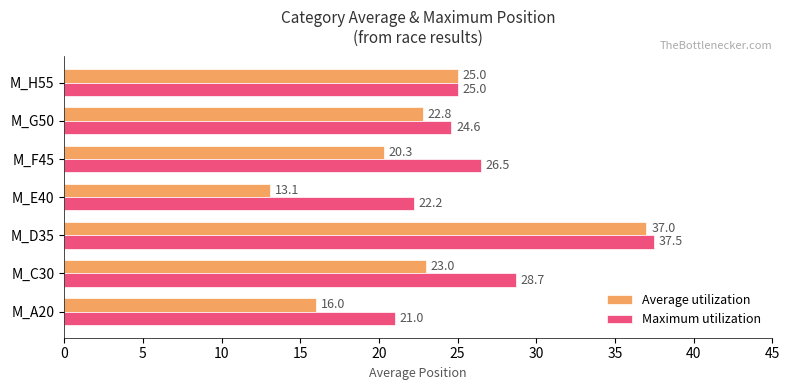

Is the value of Maximum utilization at M_H55 greater than the value of Average utilization at M_A20?

Yes